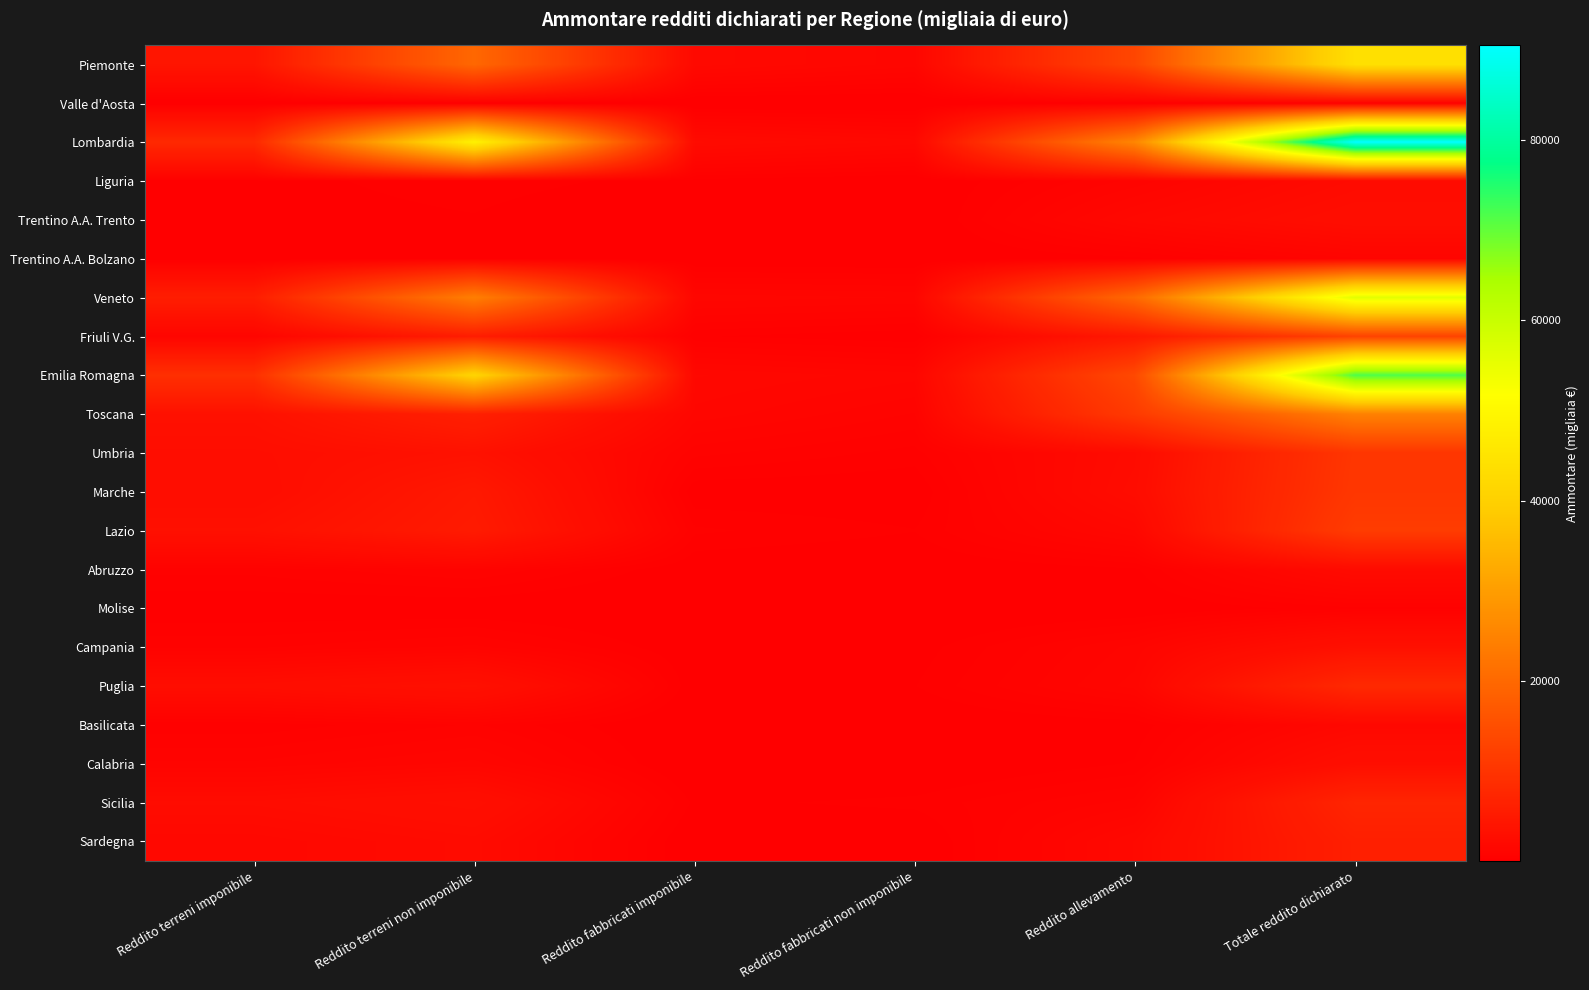

At which category does the chart reach its minimum across all series?

Reddito fabbricati imponibile